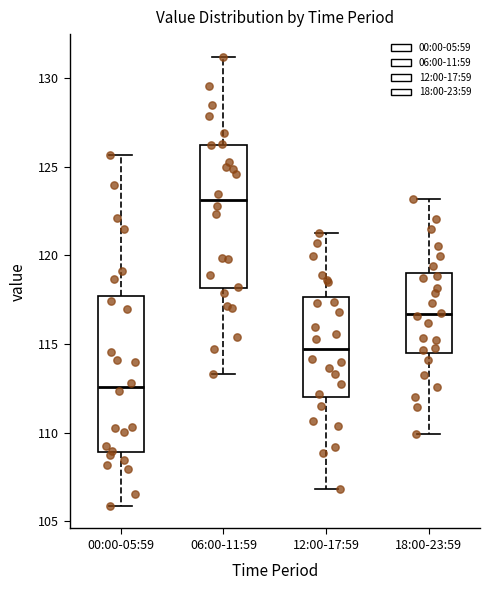

Which box has the highest median line?

06:00-11:59